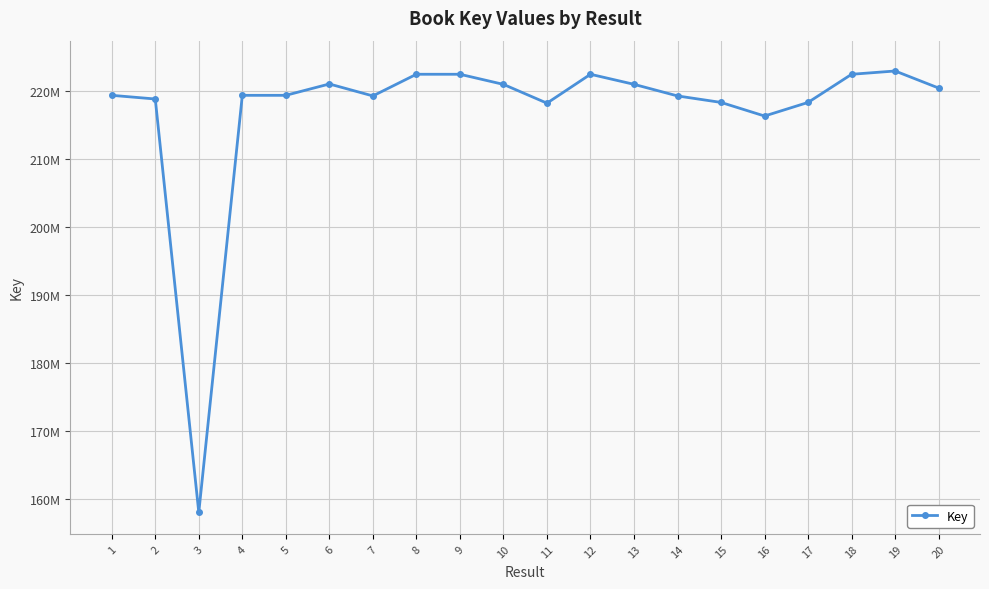

Is this an area chart (filled region under the line)?

No